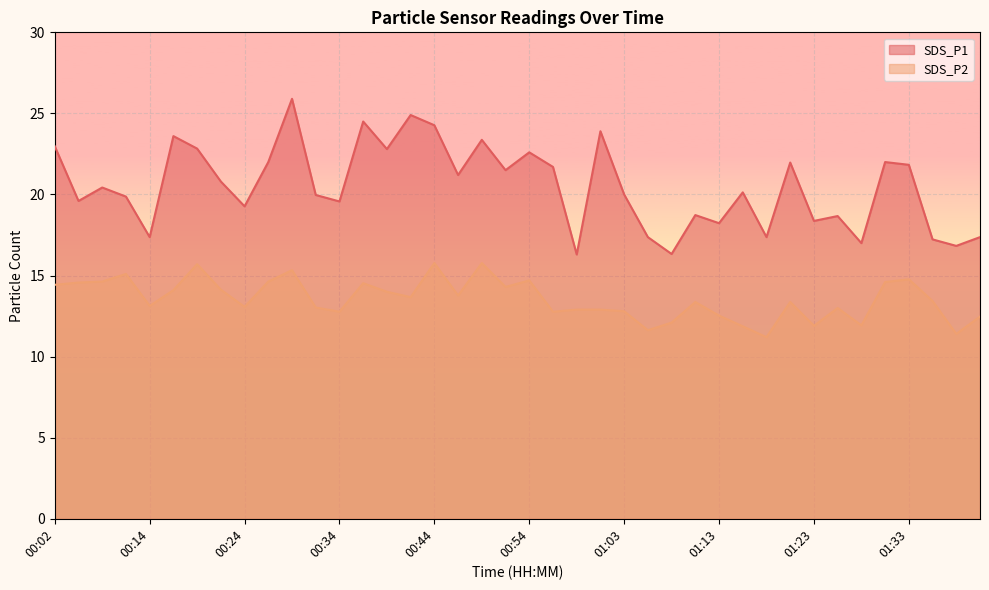

Reading left to right, transcribe all the data shown in this chart.

SDS_P1: 00:02=23.0	00:04=19.6	00:07=20.4	00:12=19.9	00:14=17.4	00:17=23.6	00:19=22.8	00:22=20.8	00:24=19.3	00:26=22.0	00:29=25.9	00:31=20.0	00:34=19.6	00:36=24.5	00:39=22.8	00:41=24.9	00:44=24.3	00:46=21.2	00:49=23.4	00:51=21.5	00:54=22.6	00:56=21.7	00:58=16.3	01:01=23.9	01:03=20.0	01:06=17.4	01:08=16.3	01:11=18.7	01:13=18.2	01:16=20.1	01:18=17.4	01:21=22.0	01:23=18.4	01:26=18.7	01:28=17.0	01:30=22.0	01:33=21.8	01:35=17.2	01:38=16.8	01:40=17.4
SDS_P2: 00:02=14.4	00:04=14.6	00:07=14.6	00:12=15.1	00:14=13.1	00:17=14.1	00:19=15.7	00:22=14.1	00:24=13.1	00:26=14.6	00:29=15.3	00:31=13.0	00:34=12.8	00:36=14.5	00:39=14.0	00:41=13.7	00:44=15.8	00:46=13.8	00:49=15.8	00:51=14.3	00:54=14.7	00:56=12.8	00:58=12.9	01:01=12.9	01:03=12.8	01:06=11.6	01:08=12.1	01:11=13.4	01:13=12.5	01:16=11.9	01:18=11.2	01:21=13.4	01:23=11.9	01:26=13.0	01:28=11.9	01:30=14.6	01:33=14.8	01:35=13.4	01:38=11.4	01:40=12.5